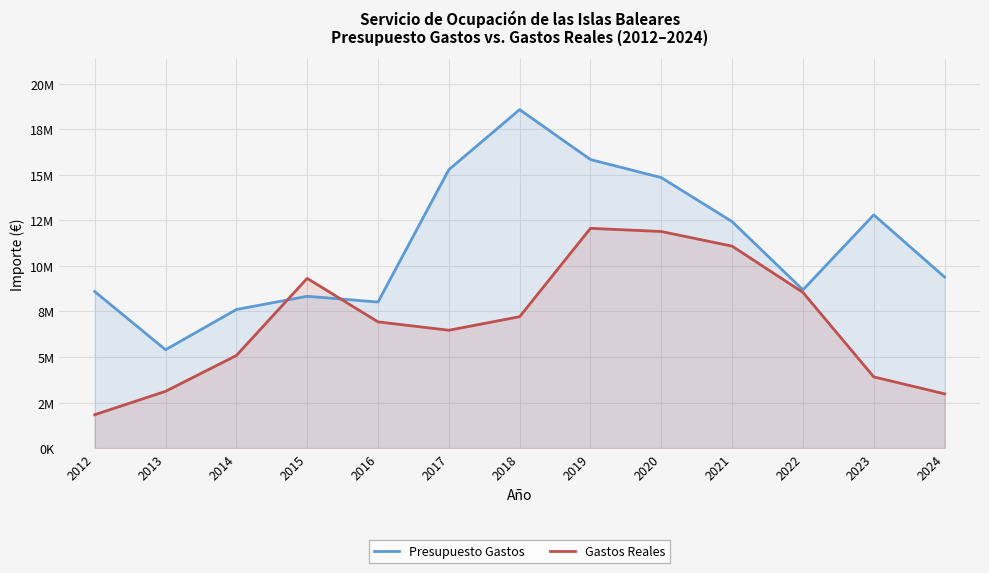

The Presupuesto Gastos series shows 5634140.0 at 2020. True or false?

False